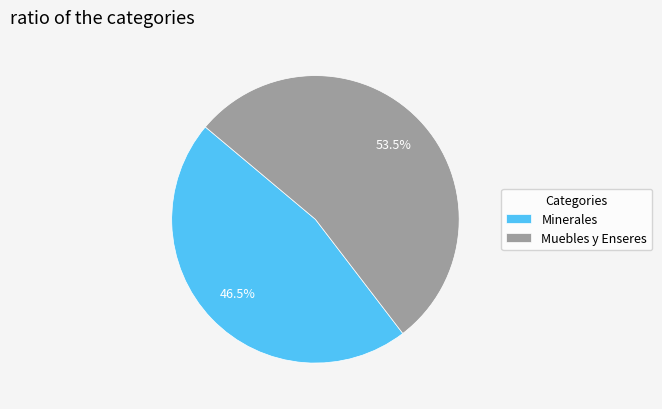

What percentage do Muebles y Enseres and Minerales together represent?

100.0%